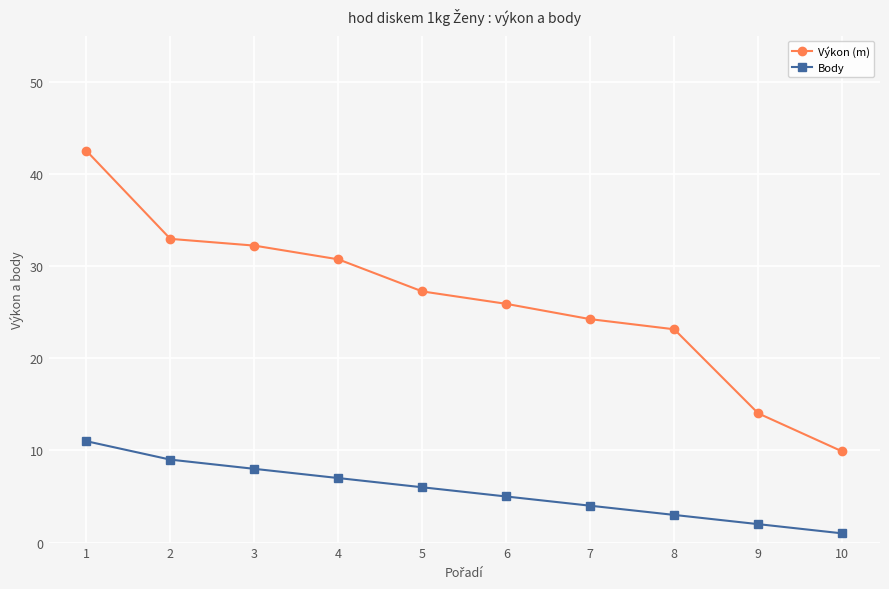

True or false: Body and Výkon (m) intersect in this chart.

False